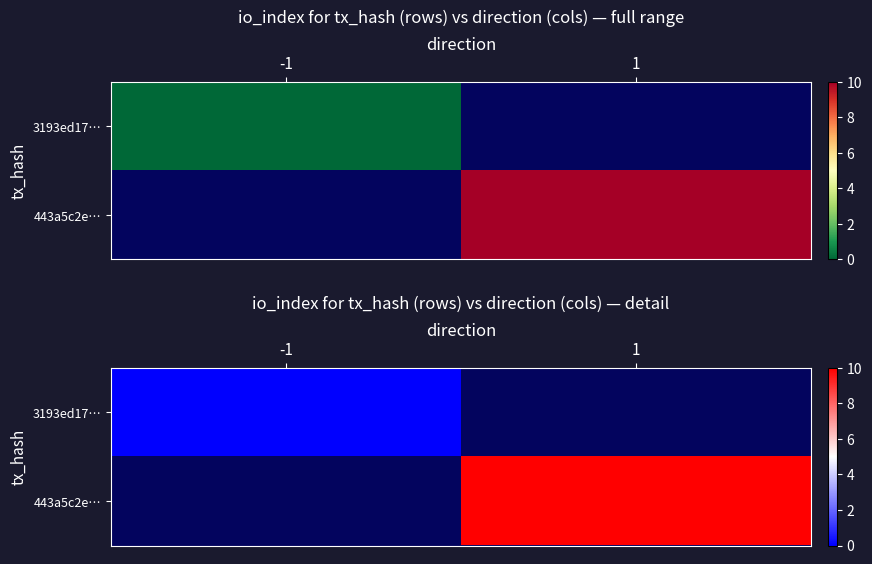

Which series has the widest spread of values?

3193ed17…